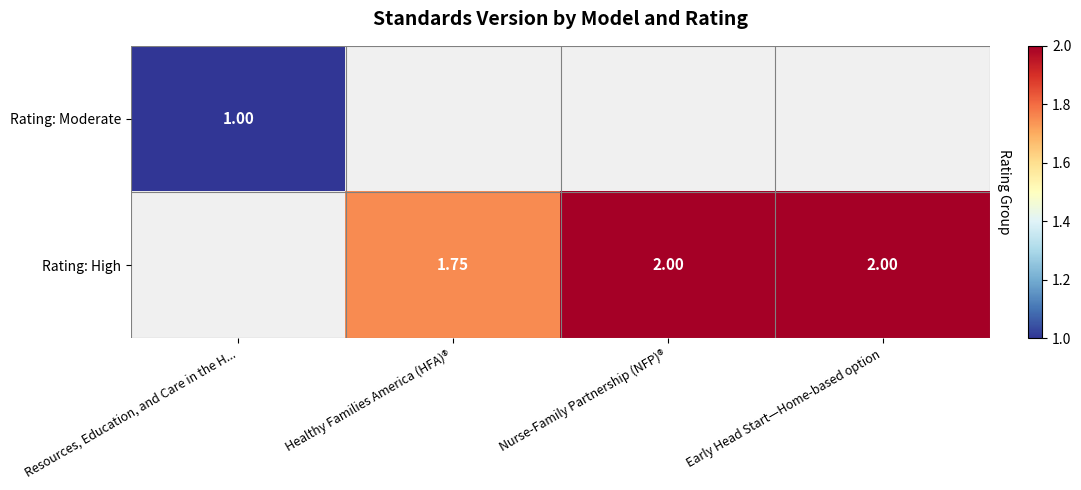

At which label is Rating: High closest to 1?

Healthy Families America (HFA)®